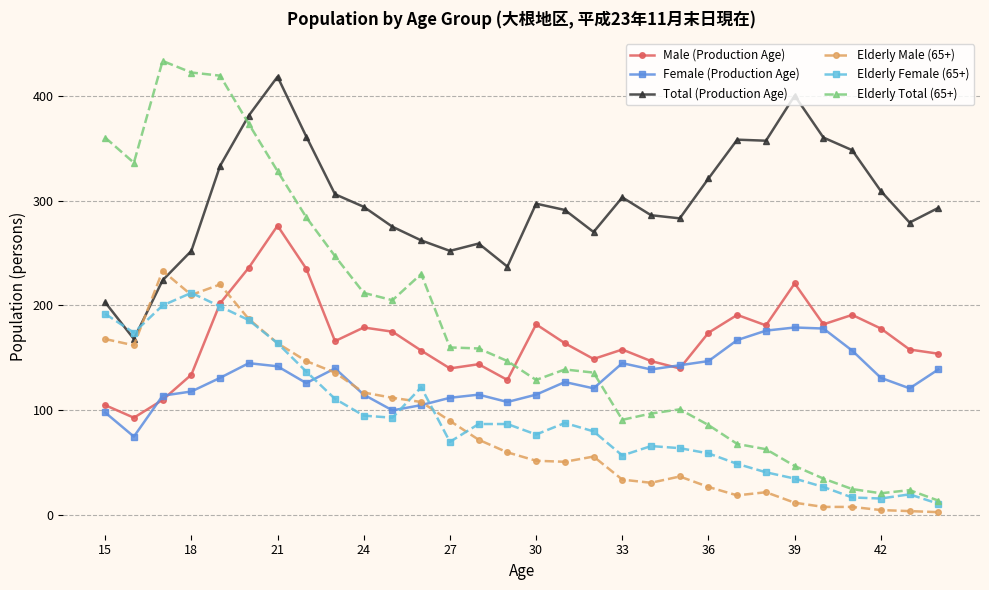

True or false: Total (Production Age) and Male (Production Age) intersect in this chart.

False